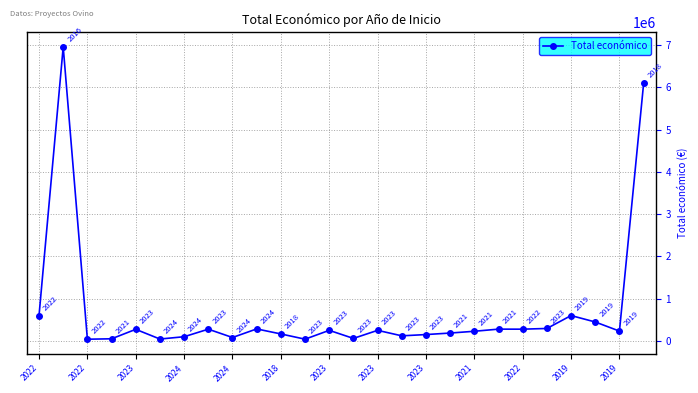

Count the number of categories in the chart.

26